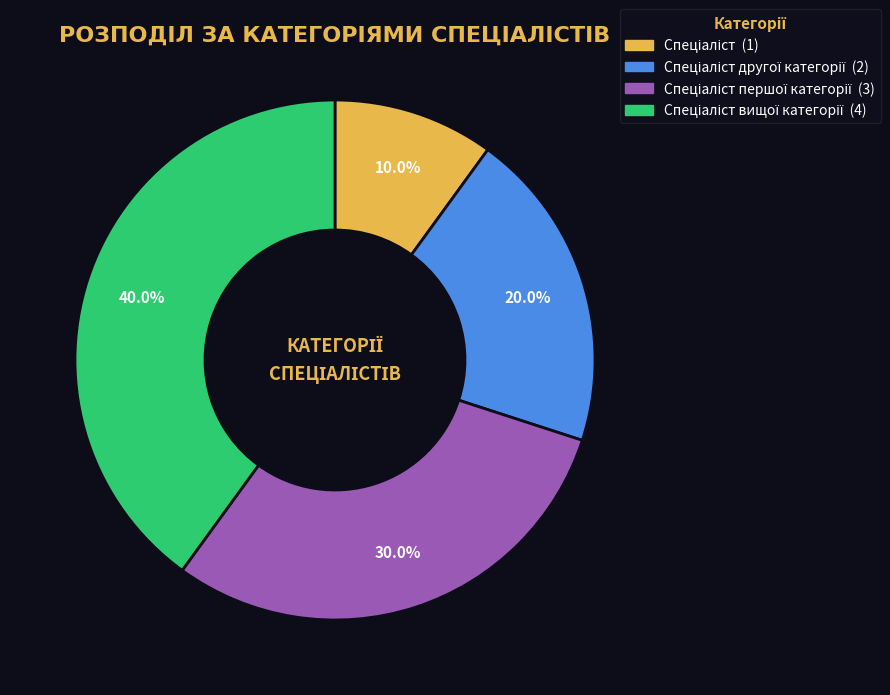

Is there a majority slice in this chart?

No